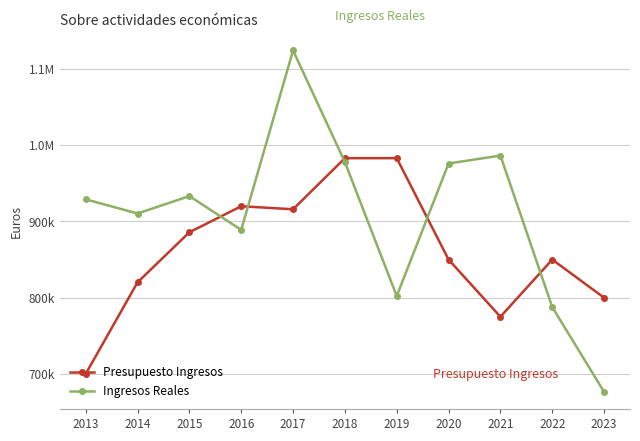

The value of Ingresos Reales at 2015 is 1527942.3. True or false?

False